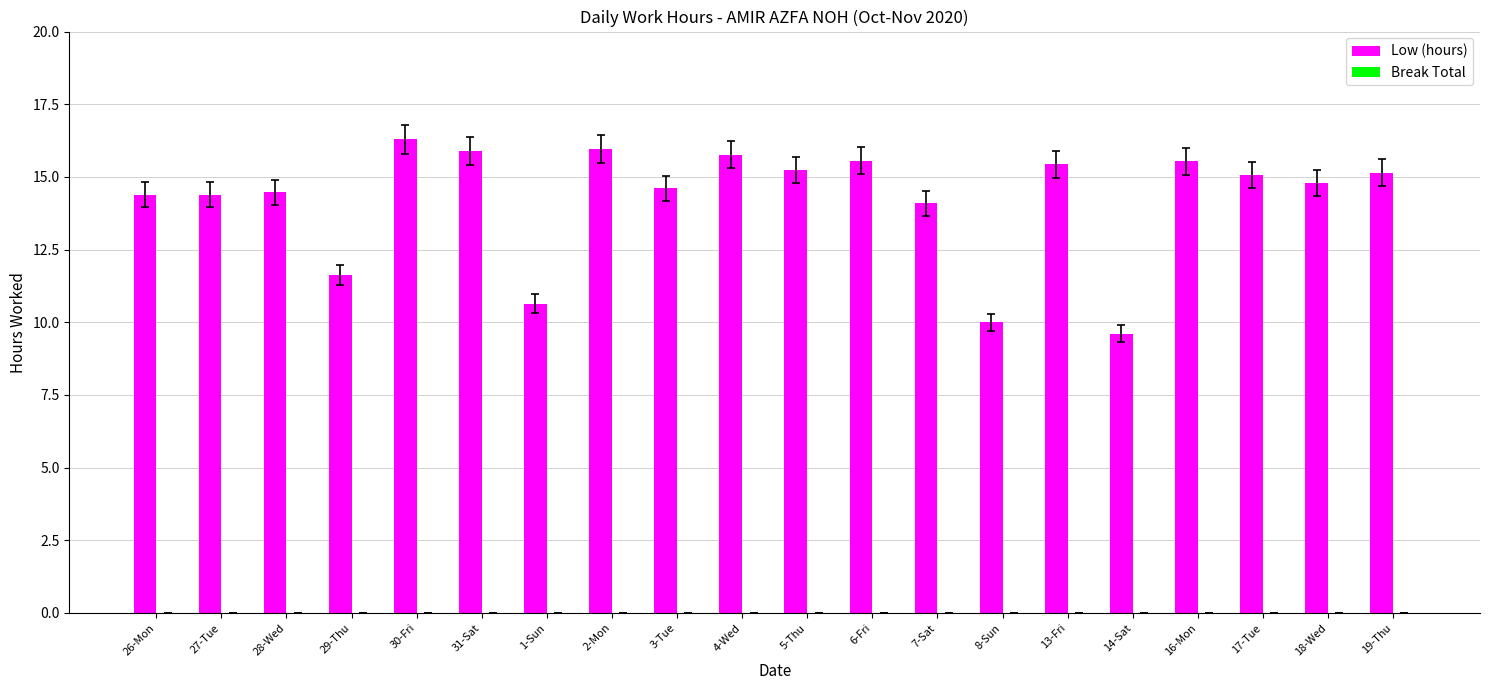

What is the minimum value shown in the chart?

9.6